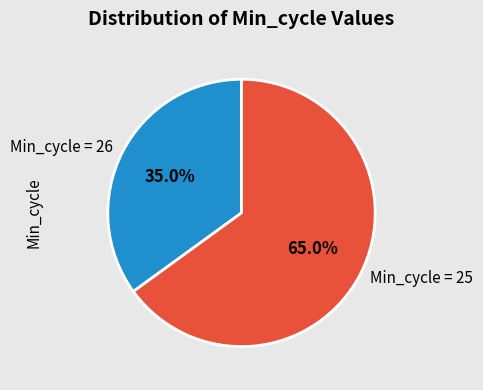

How much of the chart is everything except Min_cycle = 25?

35.0%